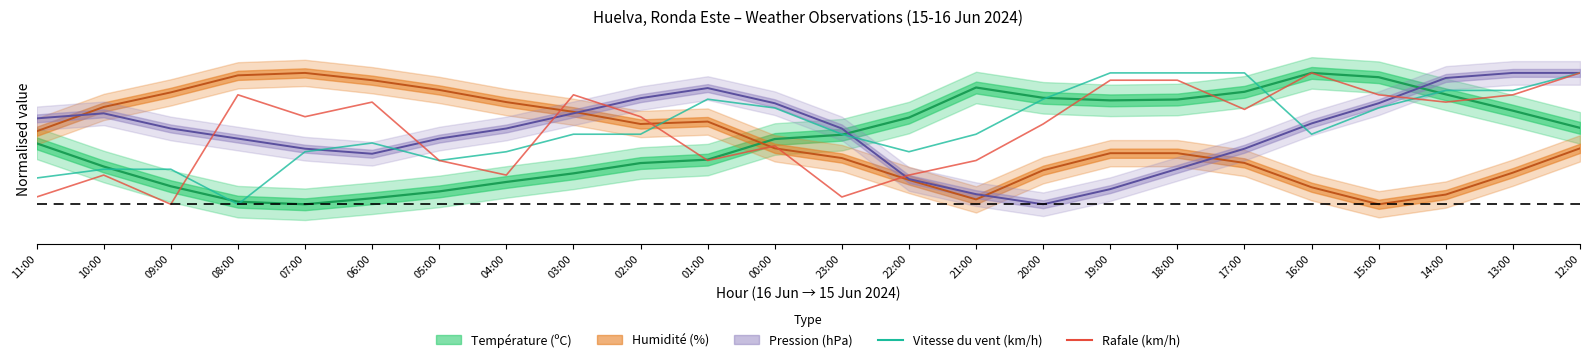

How many categories are shown in the chart?

24